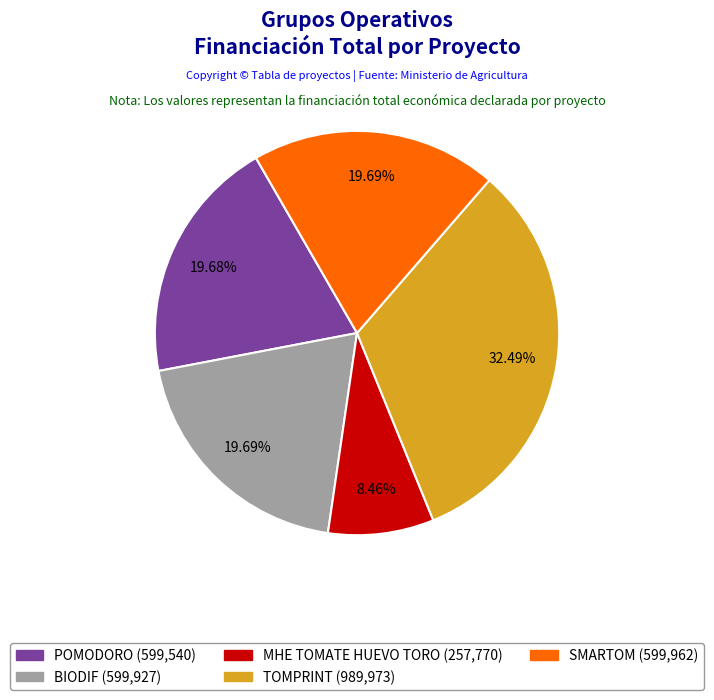

Rank the categories by value from highest to lowest.

TOMPRINT, SMARTOM, BIODIF, POMODORO, MHE TOMATE HUEVO TORO